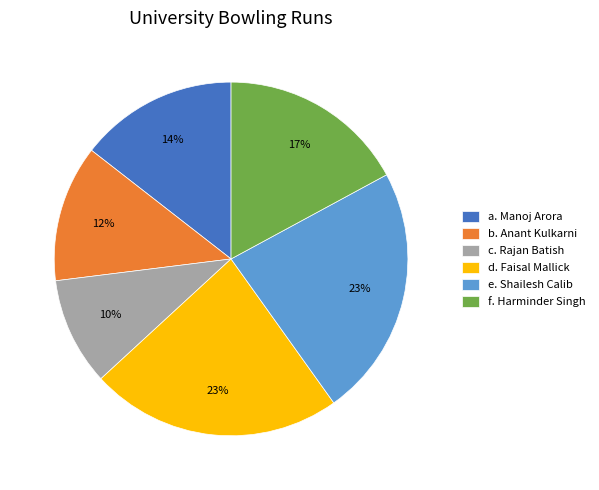

Count the number of slices in the pie.

6